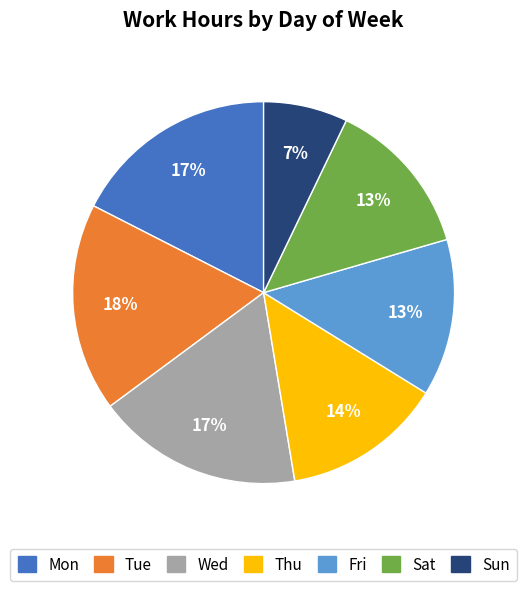

To the nearest percent, what is the difference between the largest and smallest slice percentages?

11%